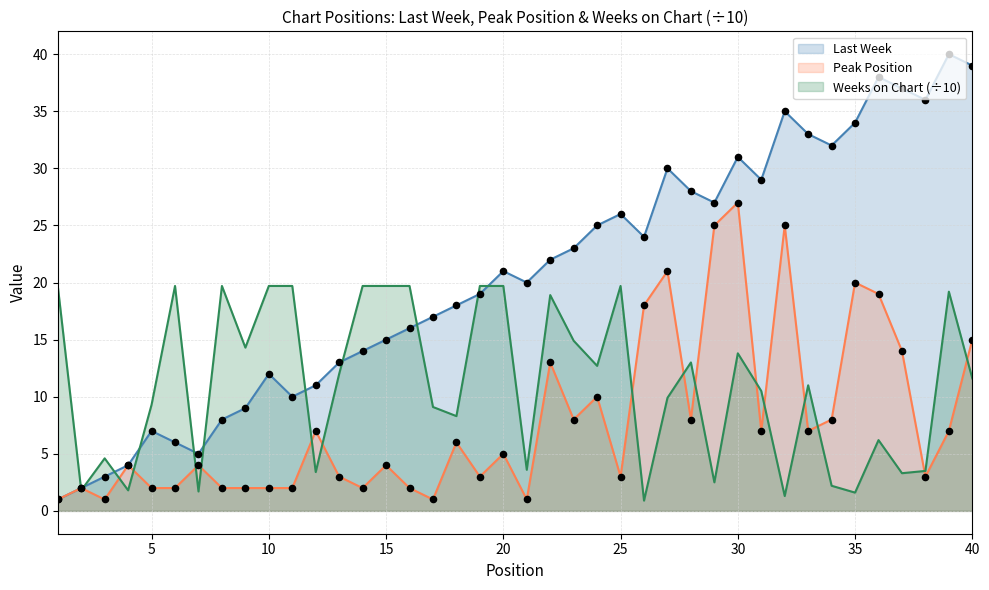

At which category is the sum across all series the highest?

30